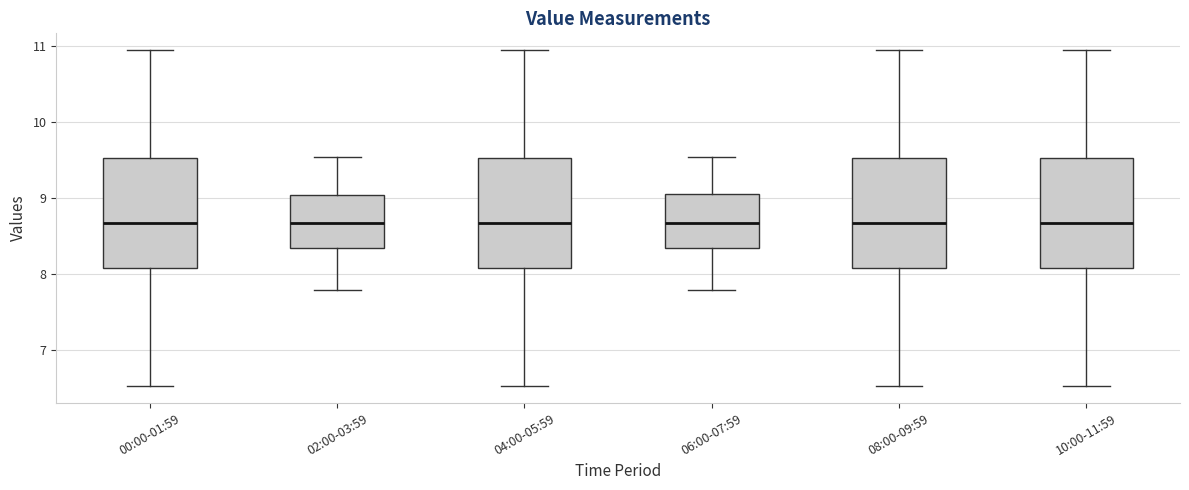

Where is the lower edge of the box for 06:00-07:59 on the y-axis? The values are not printed on the chart, so give them approximately, as read against the axis.

8.4